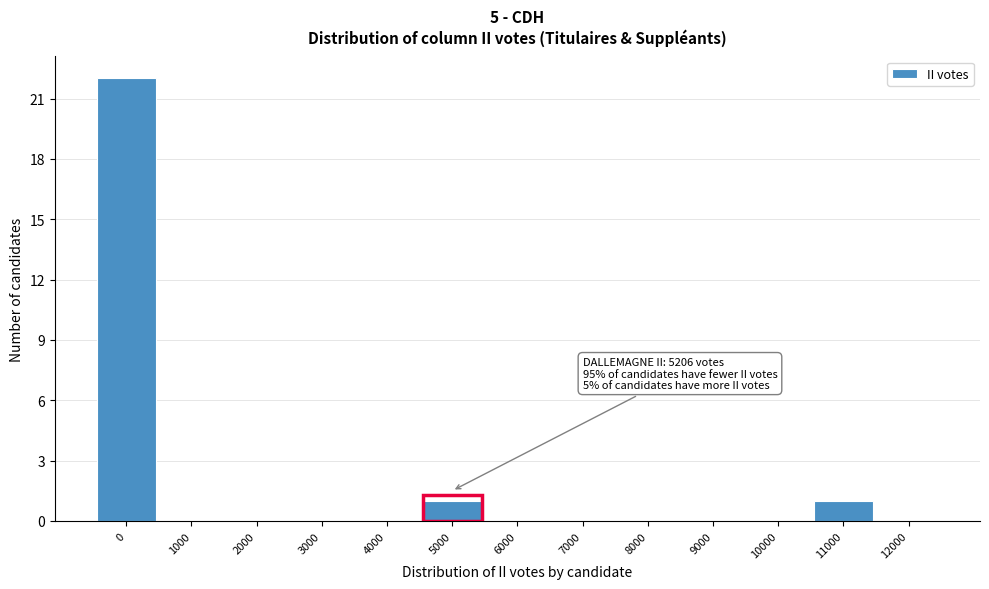

Reading right to left, list all the values displayed in this chart.

12000=0	11000=1	10000=0	9000=0	8000=0	7000=0	6000=0	5000=1	4000=0	3000=0	2000=0	1000=0	0=22